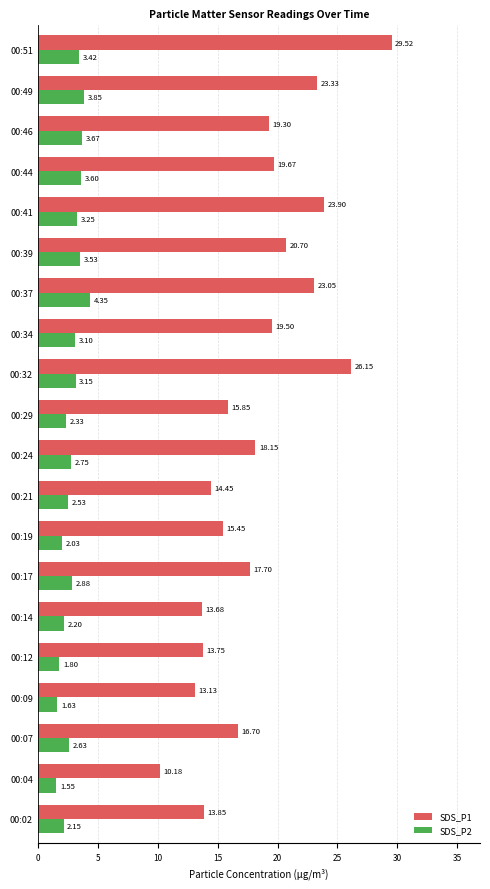

Which series has the widest spread of values?

SDS_P1